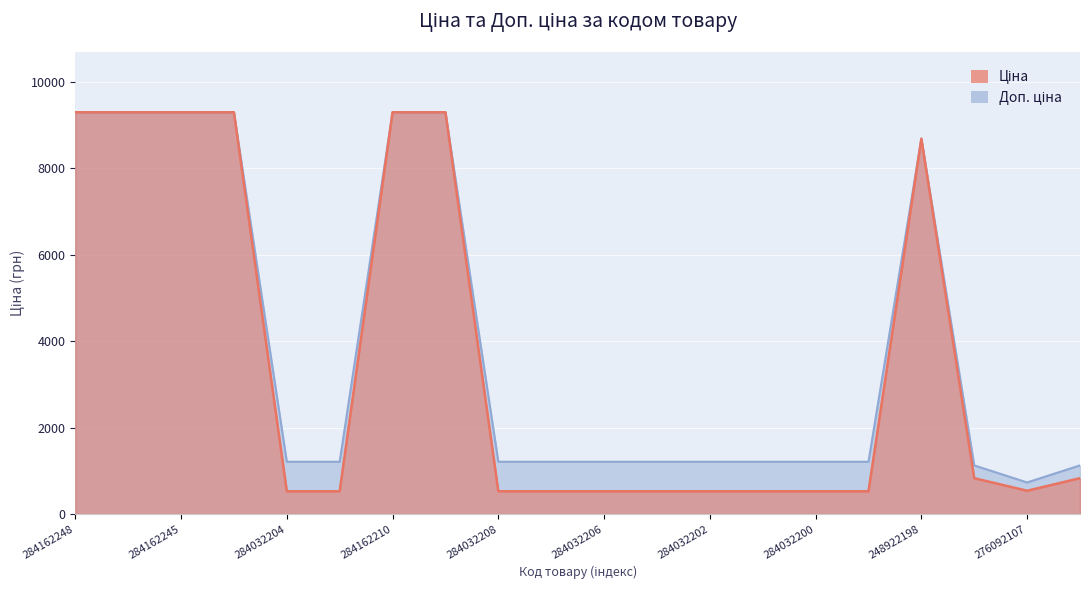

In Доп. ціна, how many points are lower than both neighbors (excluding endpoints)?

1